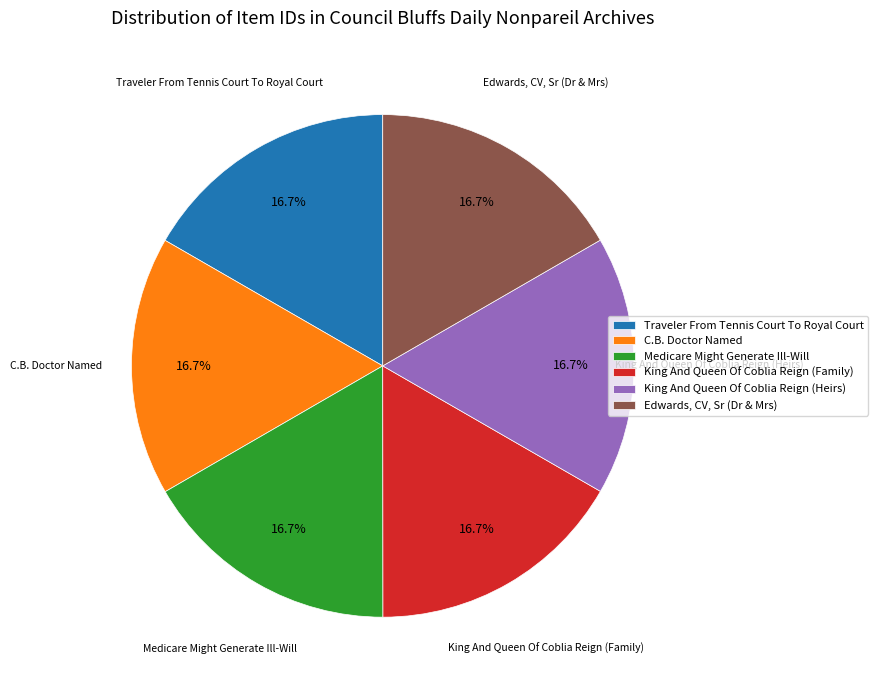

What percentage is the King And Queen Of Coblia Reign (Heirs) slice, to the nearest percent?

17%